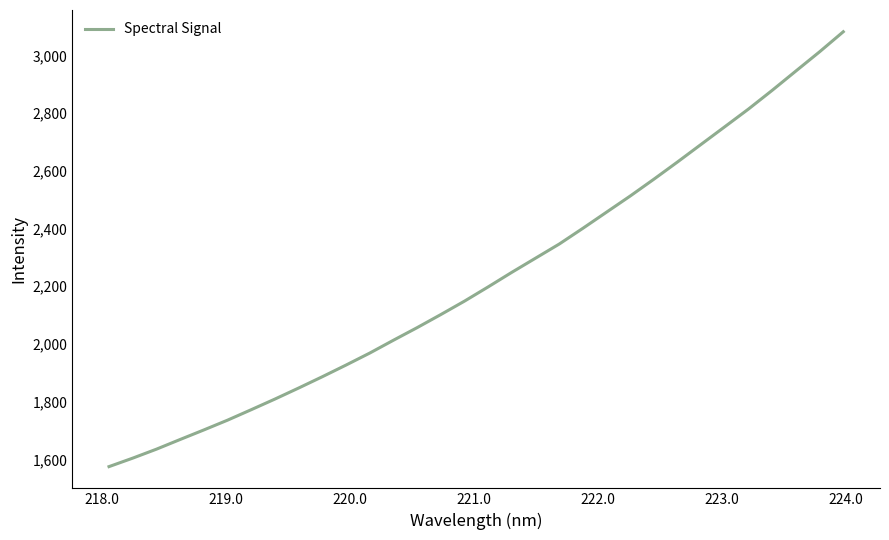

What is the difference between the maximum and minimum values?

1506.4